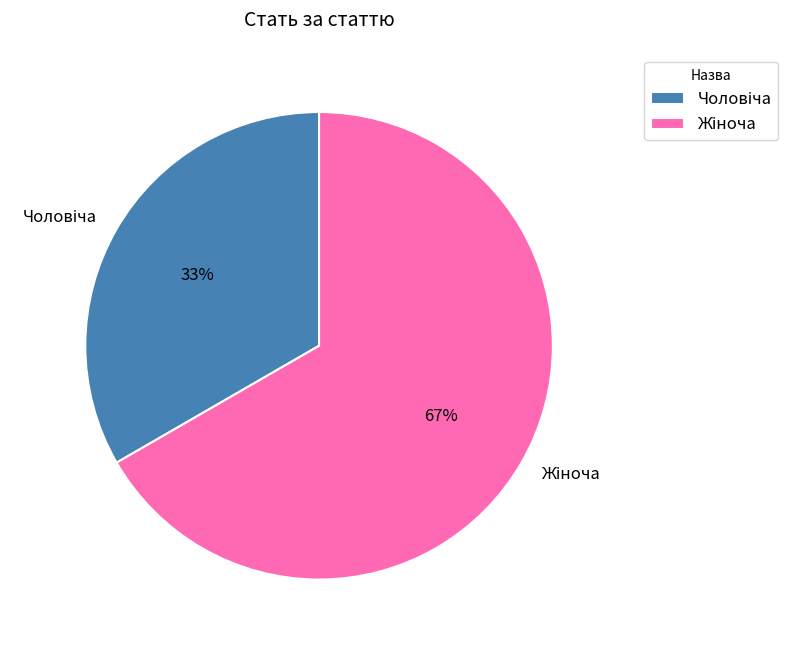

To the nearest percent, what is the average slice percentage?

50%